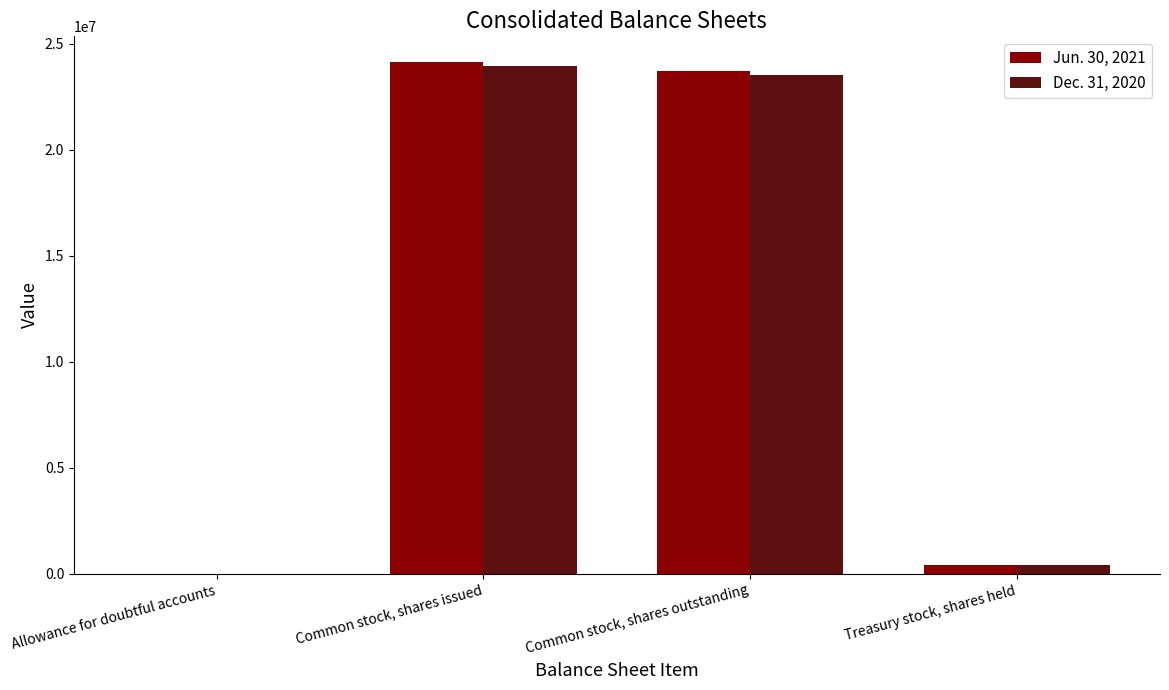

Is the value of Jun. 30, 2021 at Common stock, shares outstanding greater than the value of Dec. 31, 2020 at Treasury stock, shares held?

Yes